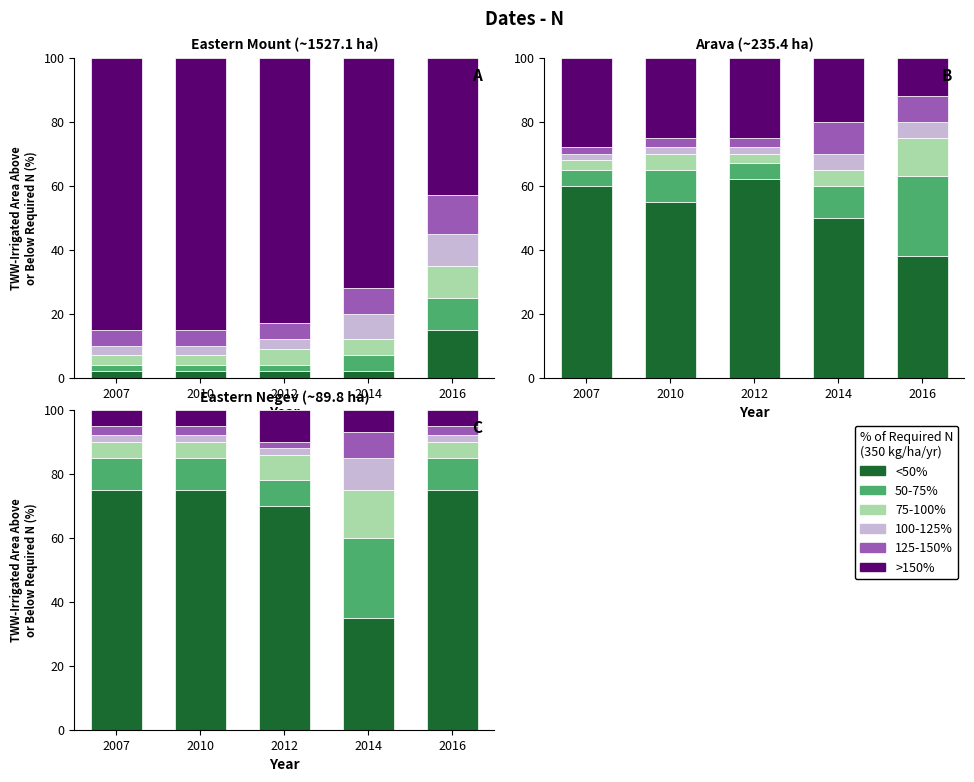

Which series has the widest spread of values?

<50%